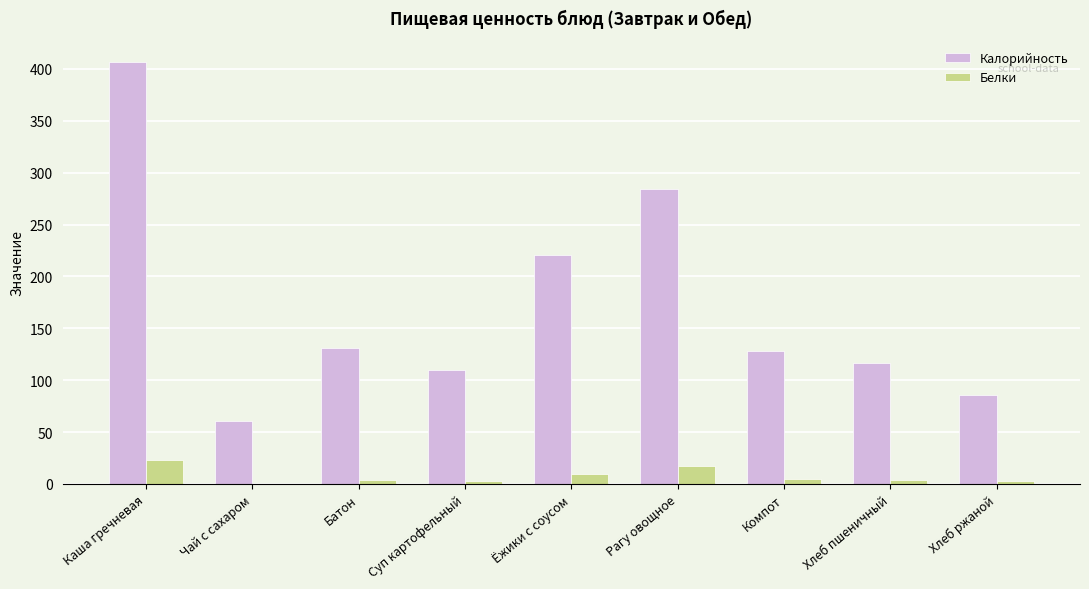

Which label corresponds to the largest value in the chart?

Каша гречневая